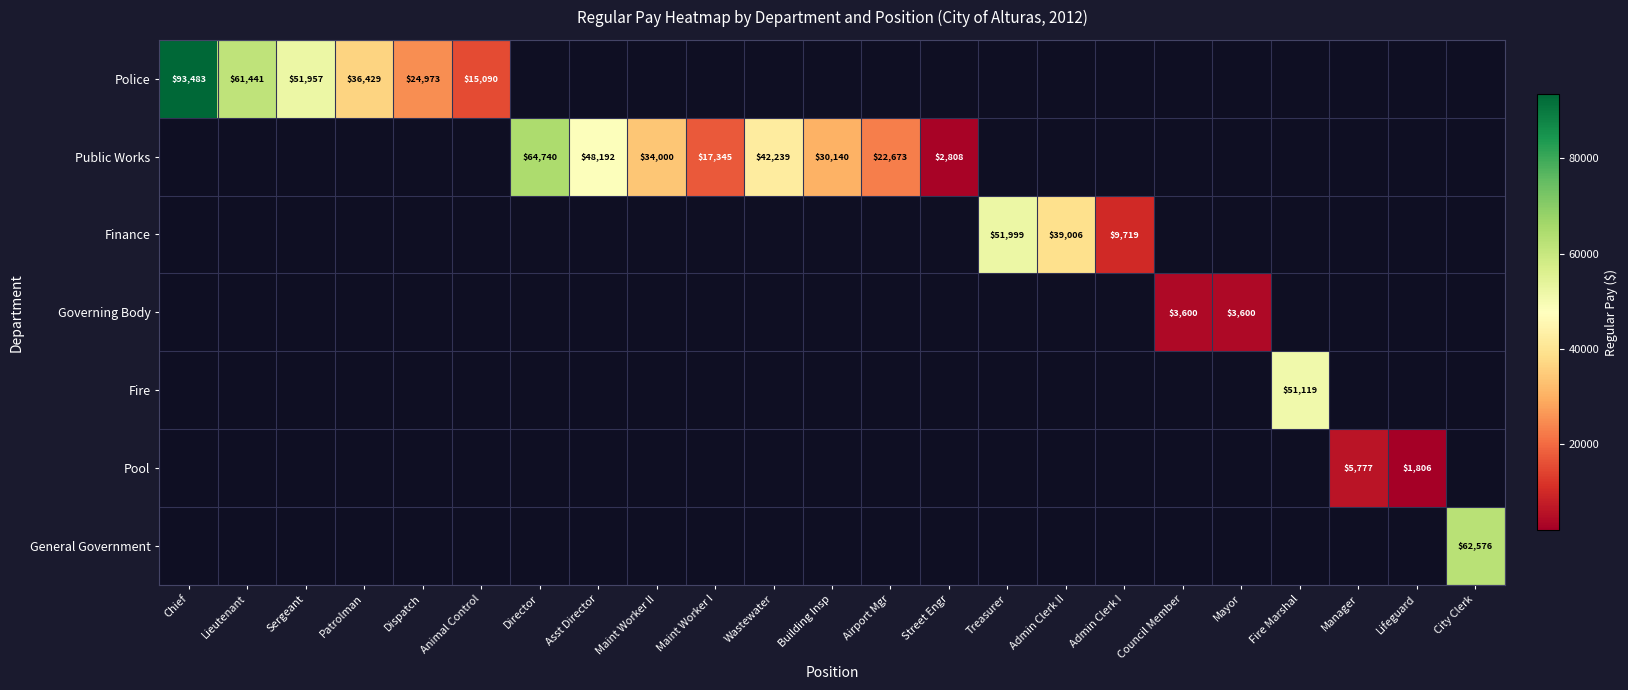

True or false: Public Works has a value of 10808 at Airport Mgr.

False